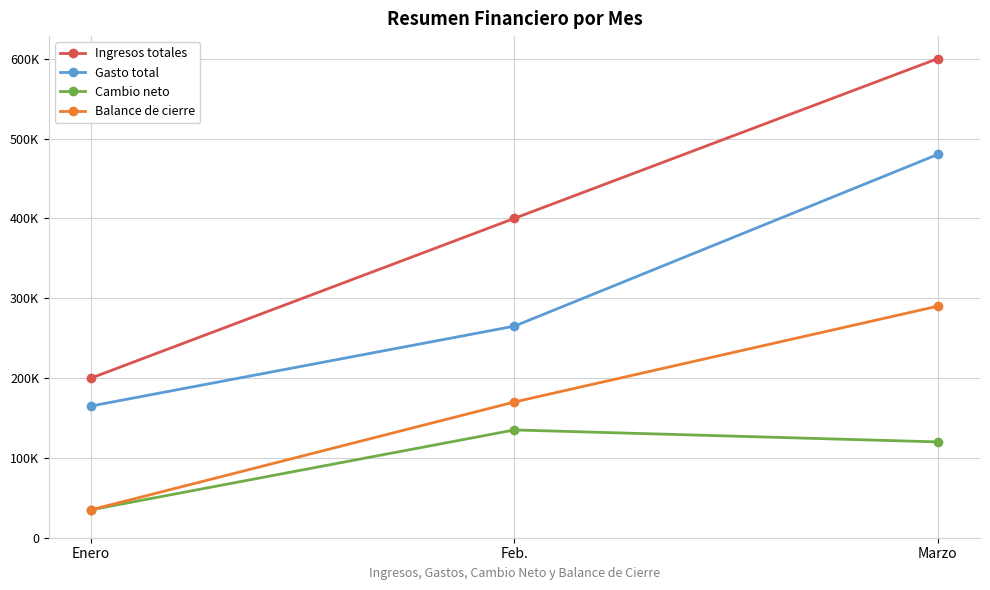

Is this an area chart (filled region under the line)?

No